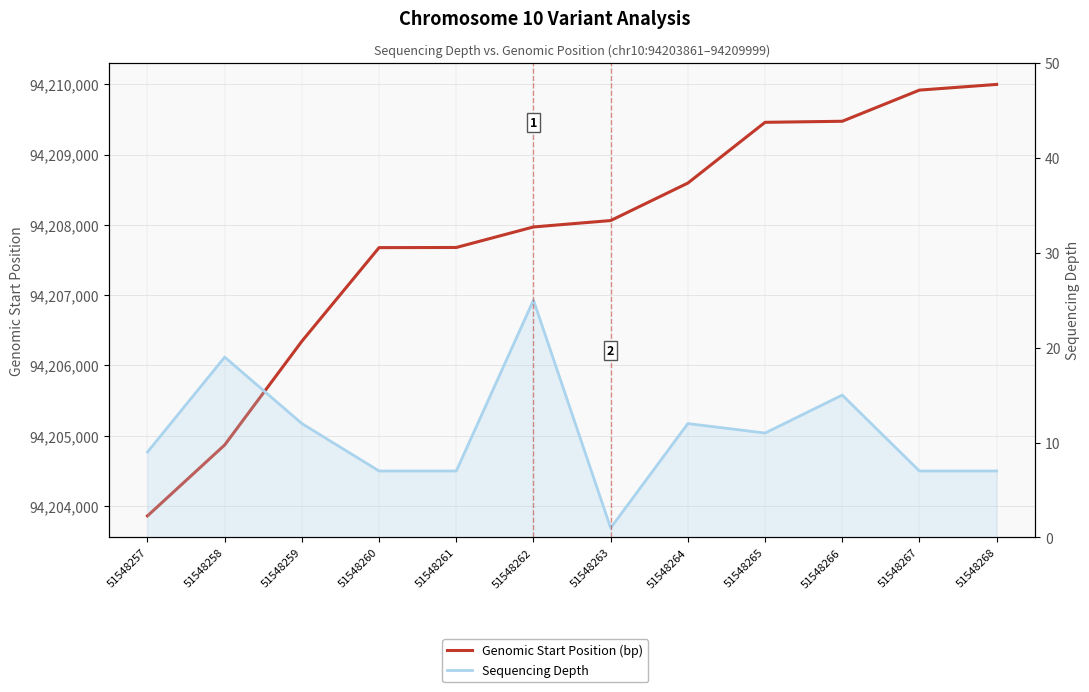

How many lines are shown in the chart?

2